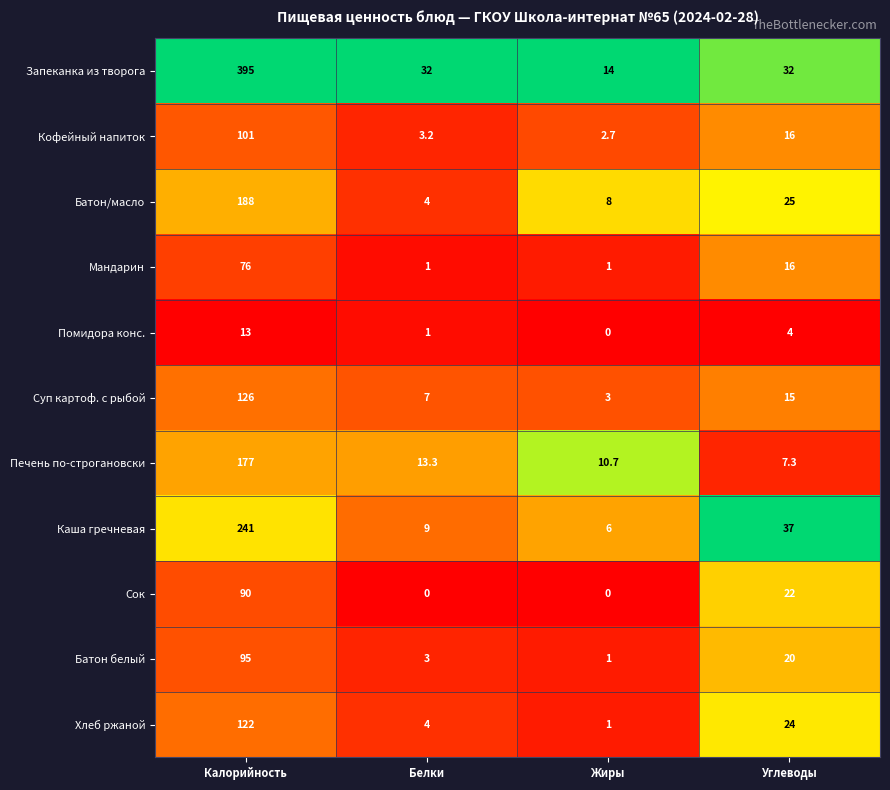

Which series has the largest total across all categories?

Запеканка из творога